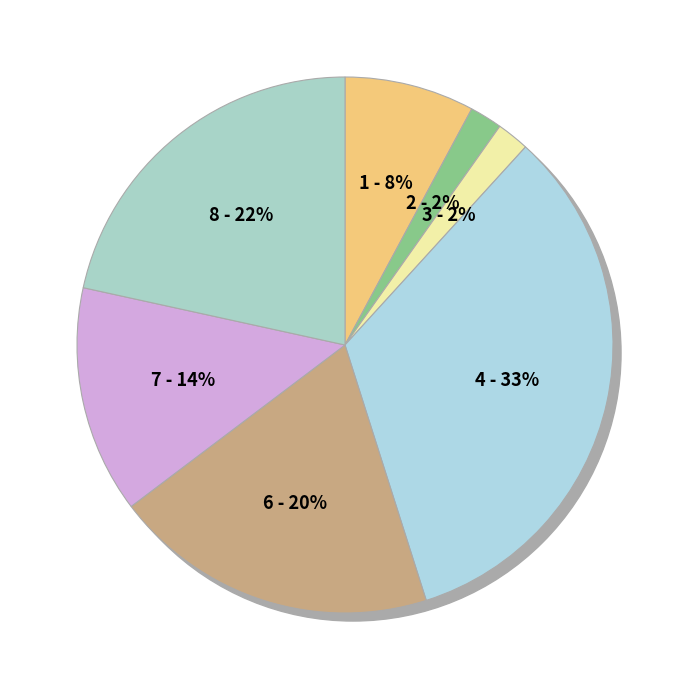

To the nearest percent, what portion does 3 represent?

2%